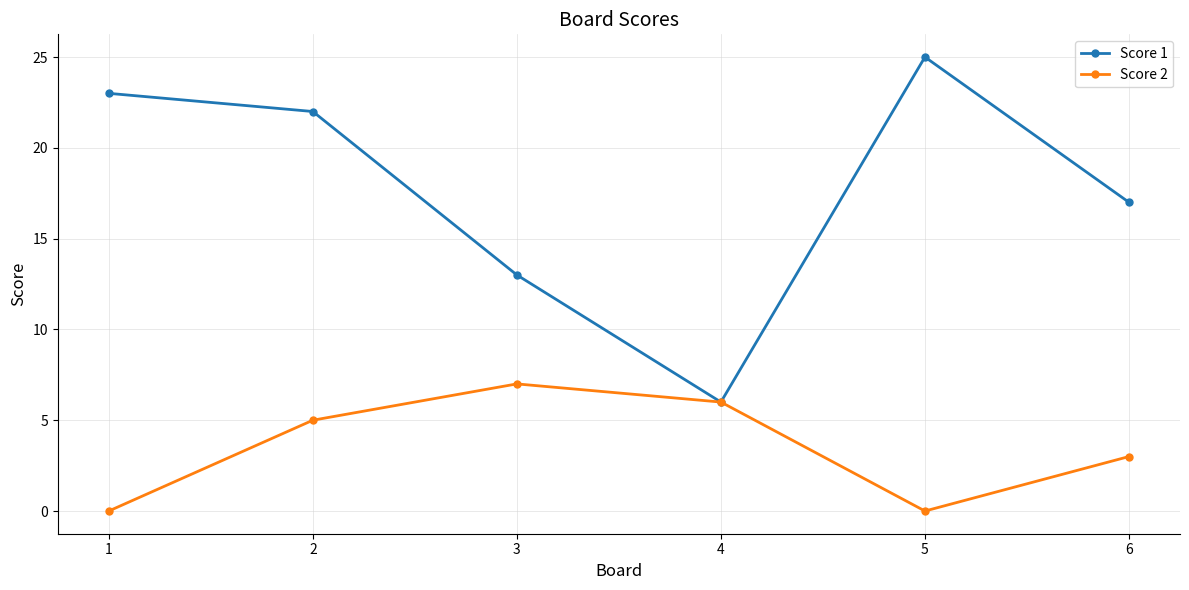

Reading left to right, what are all the values shown in this chart?

Score 1: 23	22	13	6	25	17
Score 2: 0	5	7	6	0	3